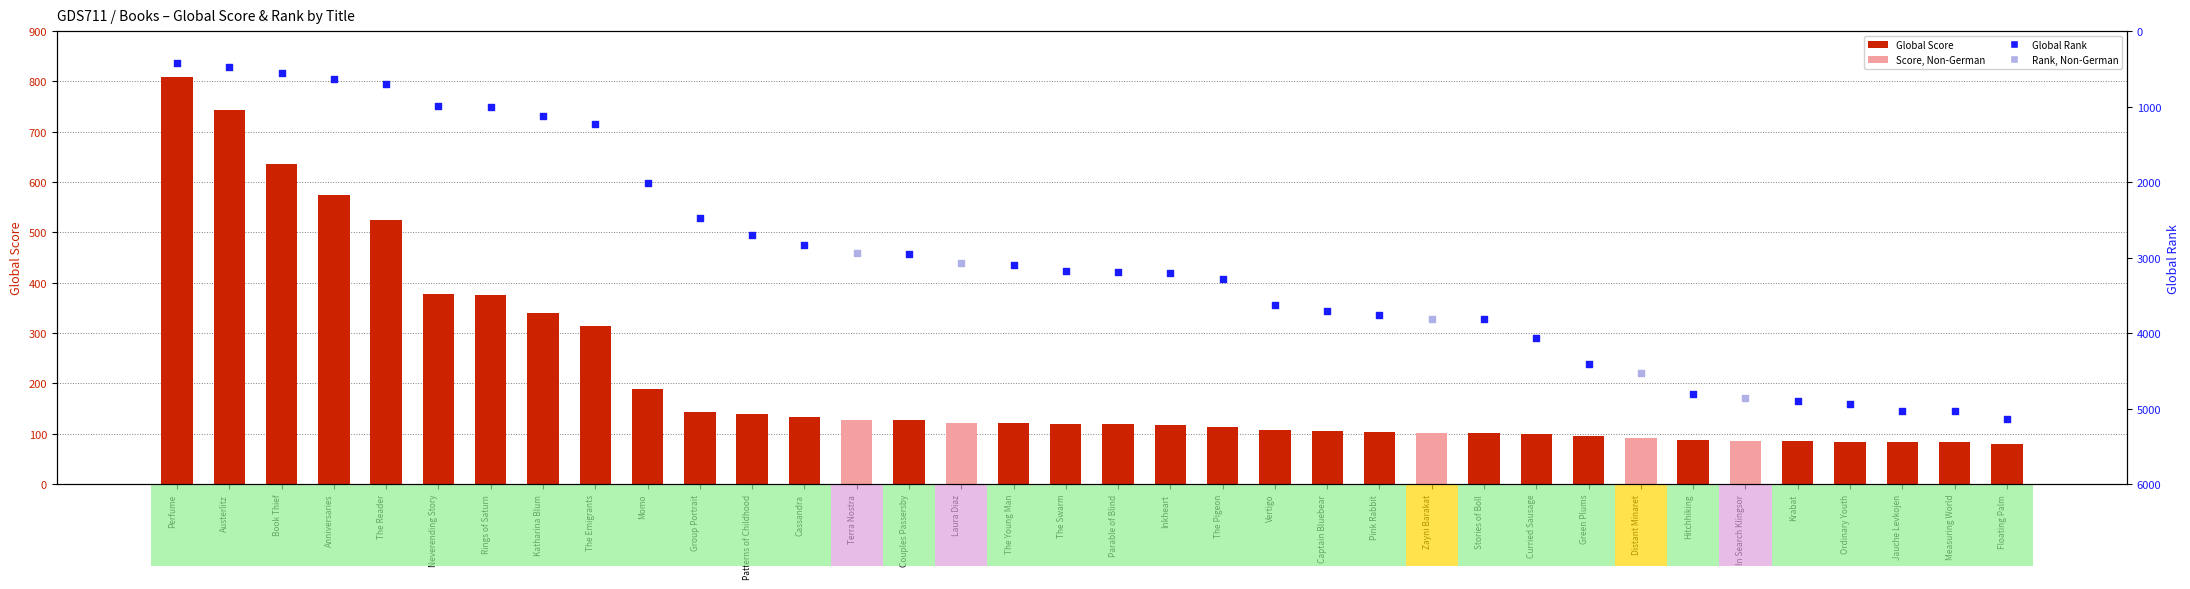

Which has a higher value, Momo or Captain Bluebear?

Momo